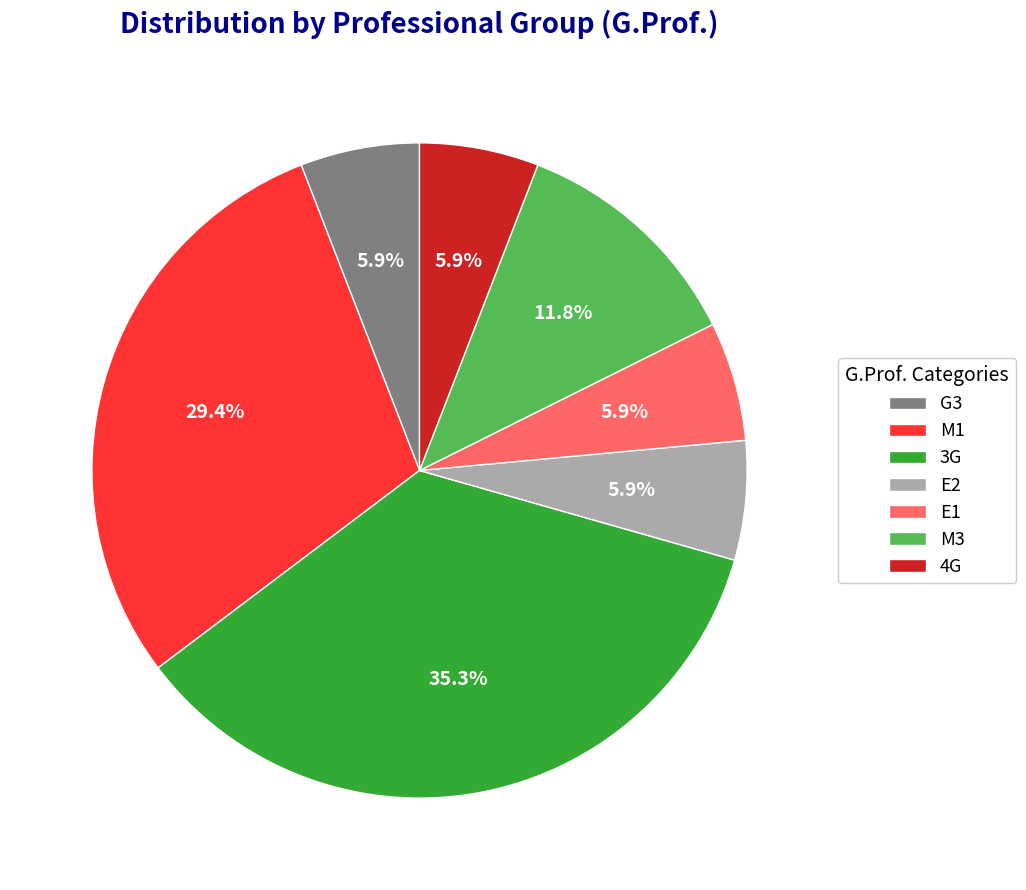

Count the number of slices in the pie.

7